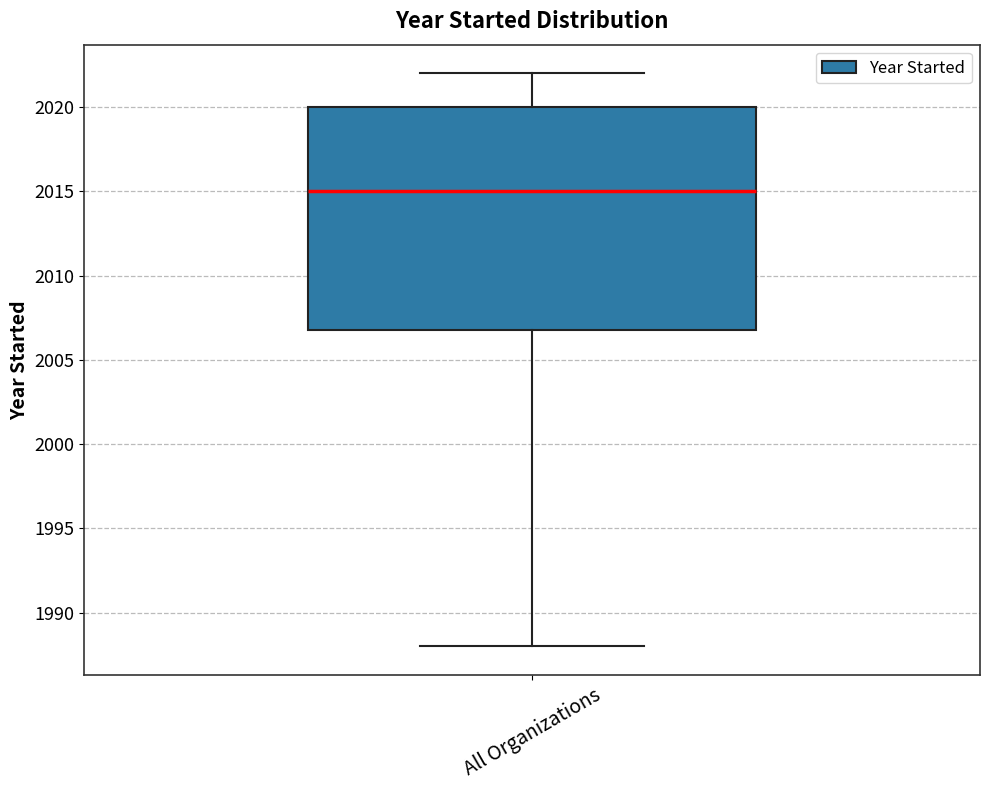

Read this box plot against the y-axis: the position of the median line, the range covered by the box, and the ends of both whiskers. The values are not printed on the chart, so give them approximately, as read against the axis.

median 2015, box 2007 to 2020, whiskers 1988 to 2022